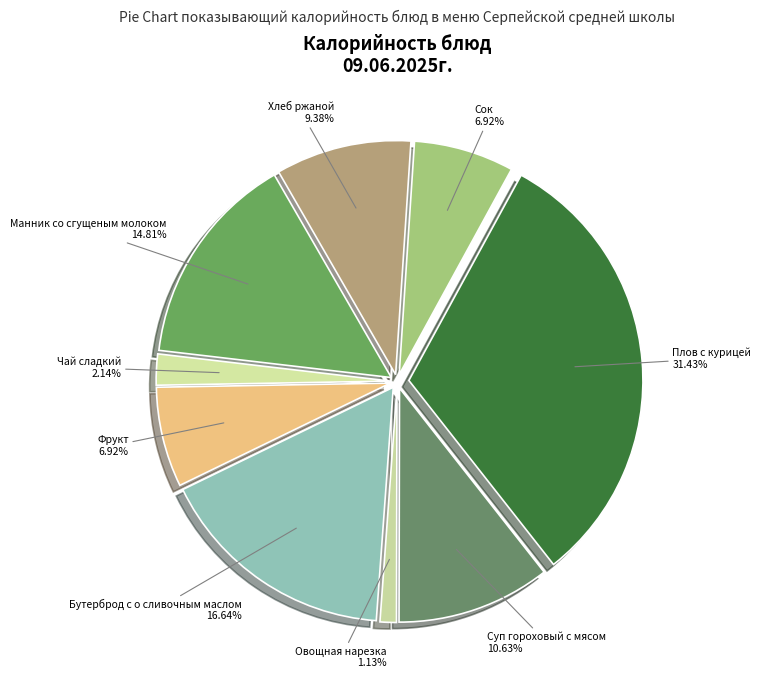

Between Плов с курицей and Овощная нарезка, which is larger?

Плов с курицей